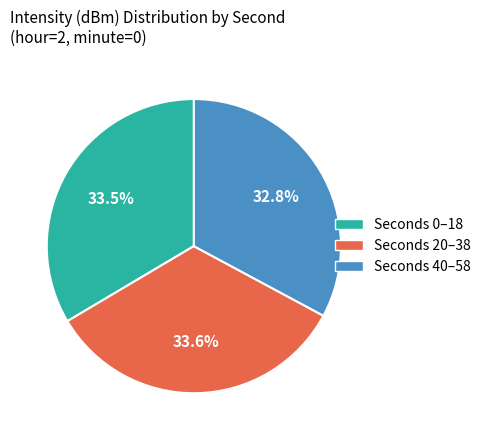

Which slice is the smallest?

Seconds 40–58